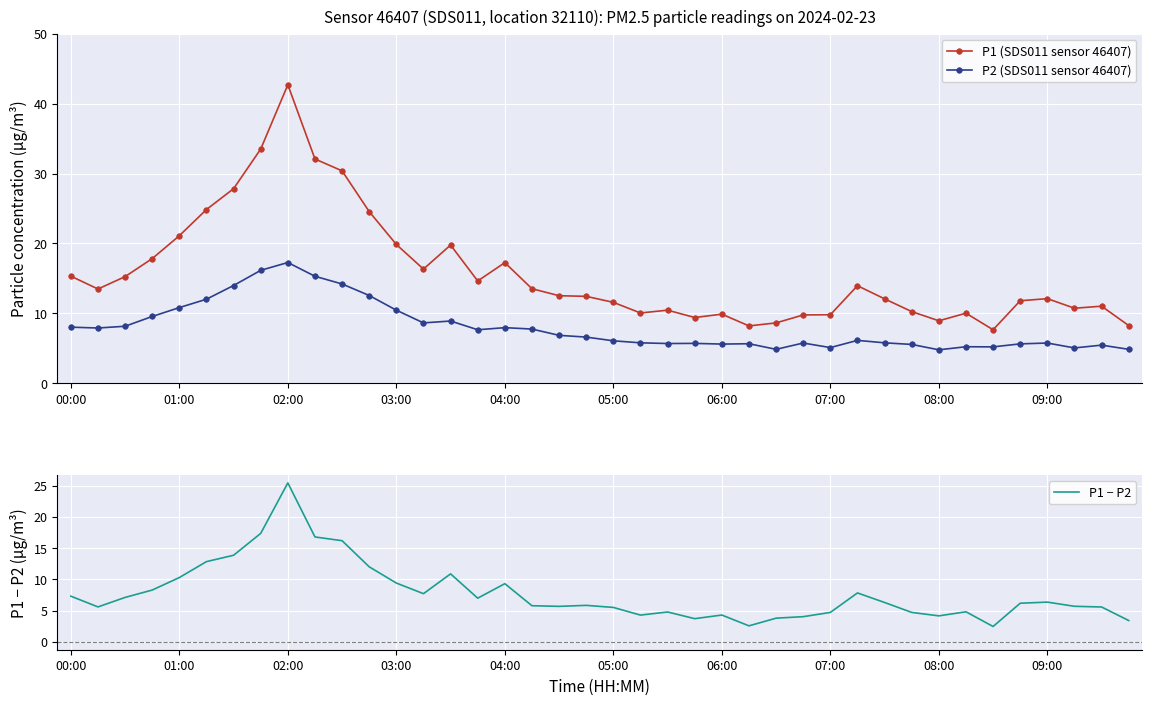

True or false: P2 (SDS011 sensor 46407) and P1 (SDS011 sensor 46407) intersect in this chart.

False